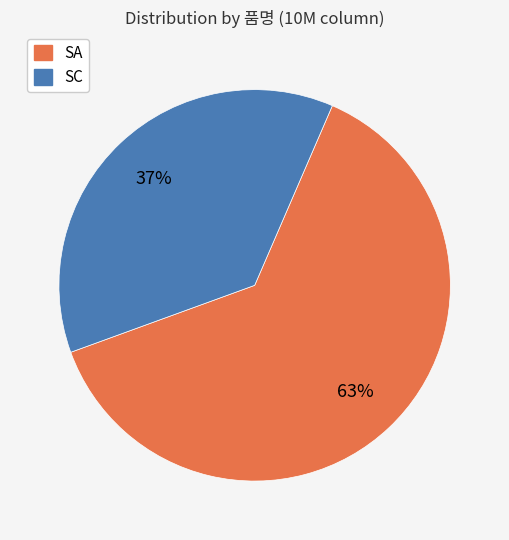

How many slices are in this pie chart?

2